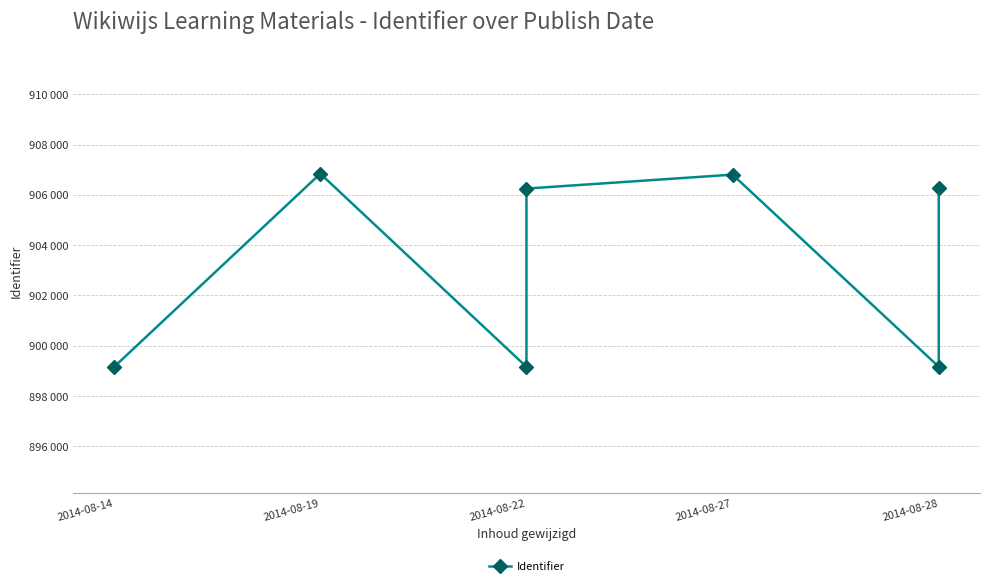

What position from the right is 5?

2